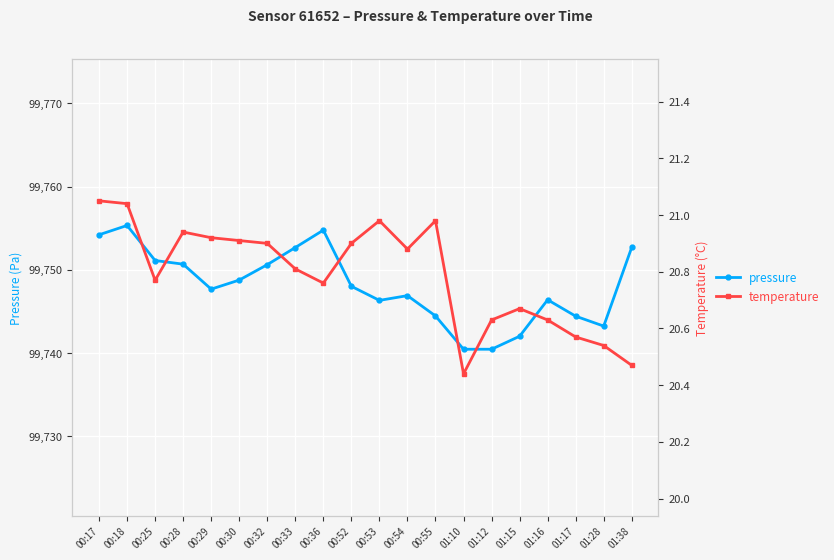

True or false: temperature has a value of 20.8 at 00:25.

True